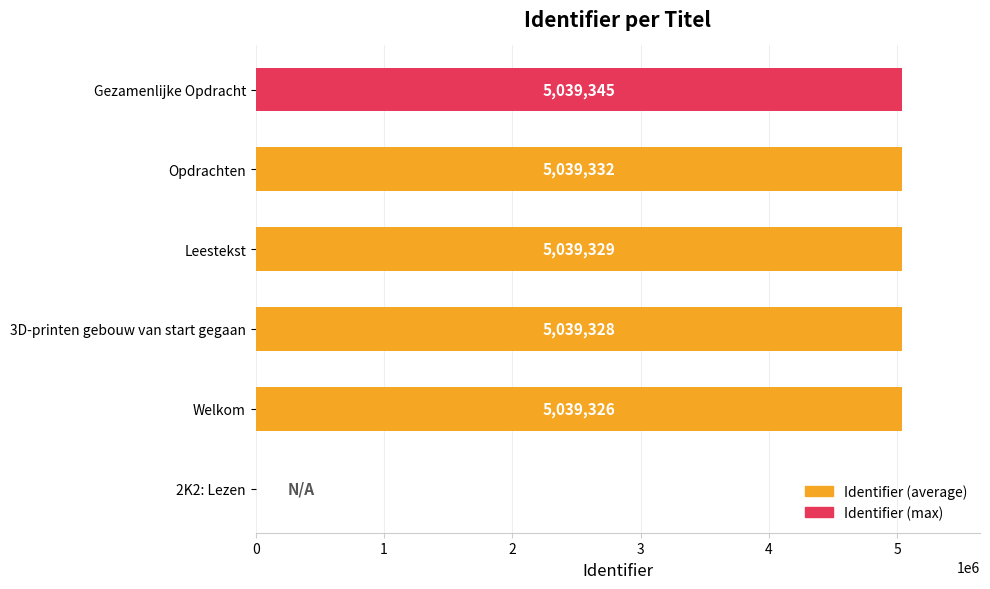

Reading top to bottom, what are all the values shown in this chart?

Gezamenlijke Opdracht=5039345	Opdrachten=5039332	Leestekst=5039329	3D-printen gebouw van start gegaan=5039328	Welkom=5039326	2K2: Lezen=0